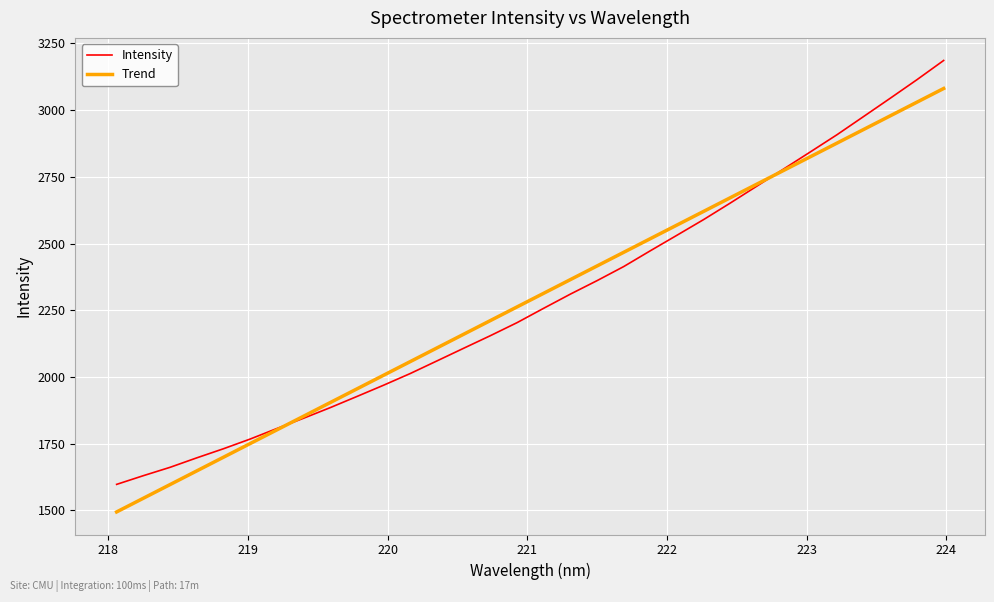

Rank the series by their maximum value, from highest to lowest.

Intensity, Trend